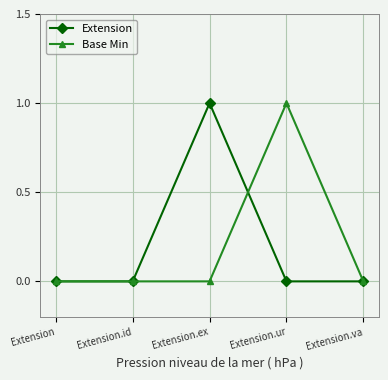

Reading left to right, extract all data points from this chart.

Extension: Extension=0	Extension.id=0	Extension.ex=1	Extension.ur=0	Extension.va=0
Base Min: Extension=0	Extension.id=0	Extension.ex=0	Extension.ur=1	Extension.va=0